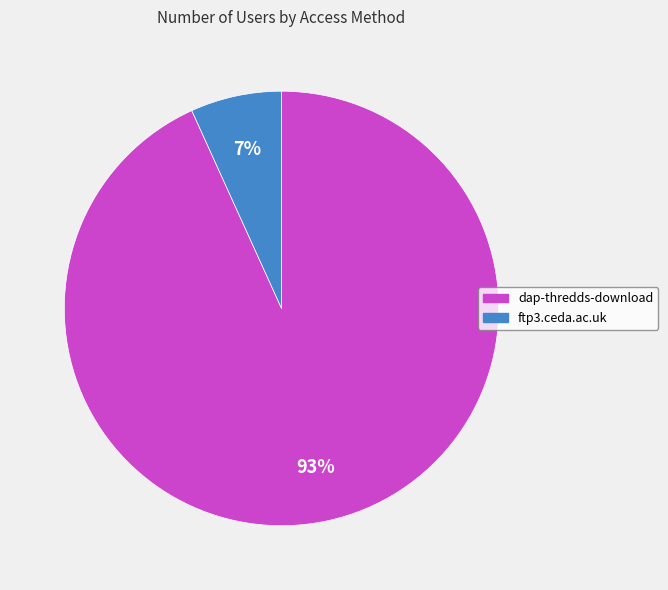

To the nearest percent, what is the combined percentage of ftp3.ceda.ac.uk and dap-thredds-download?

100%